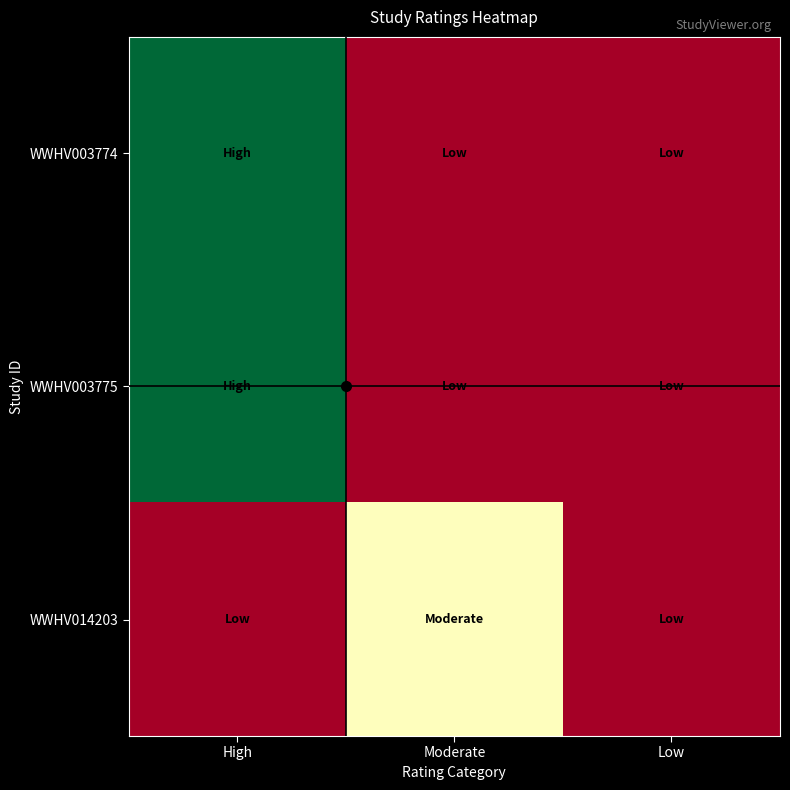

At which category is the sum across all series the highest?

High